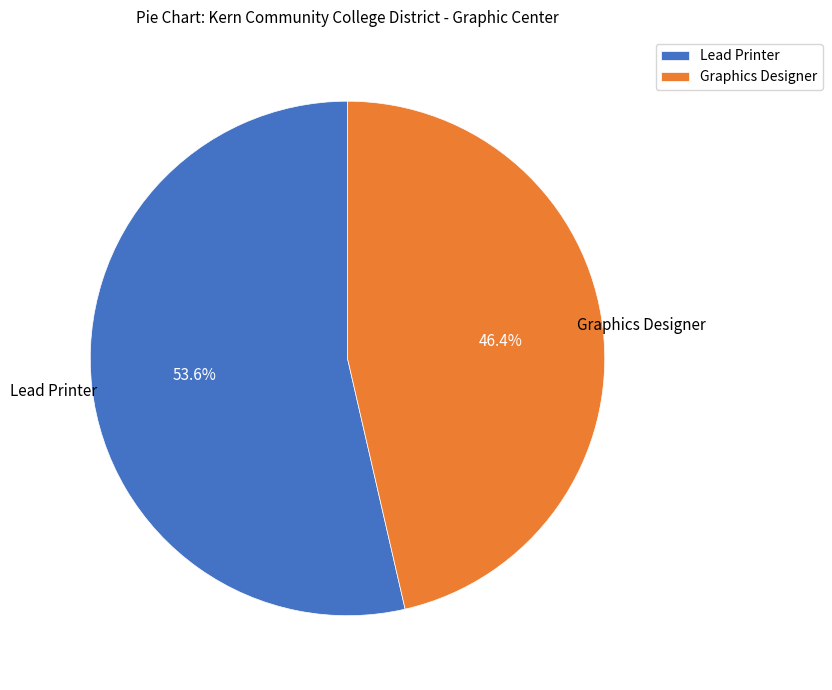

Combined, do Lead Printer and Graphics Designer account for over 50%?

Yes